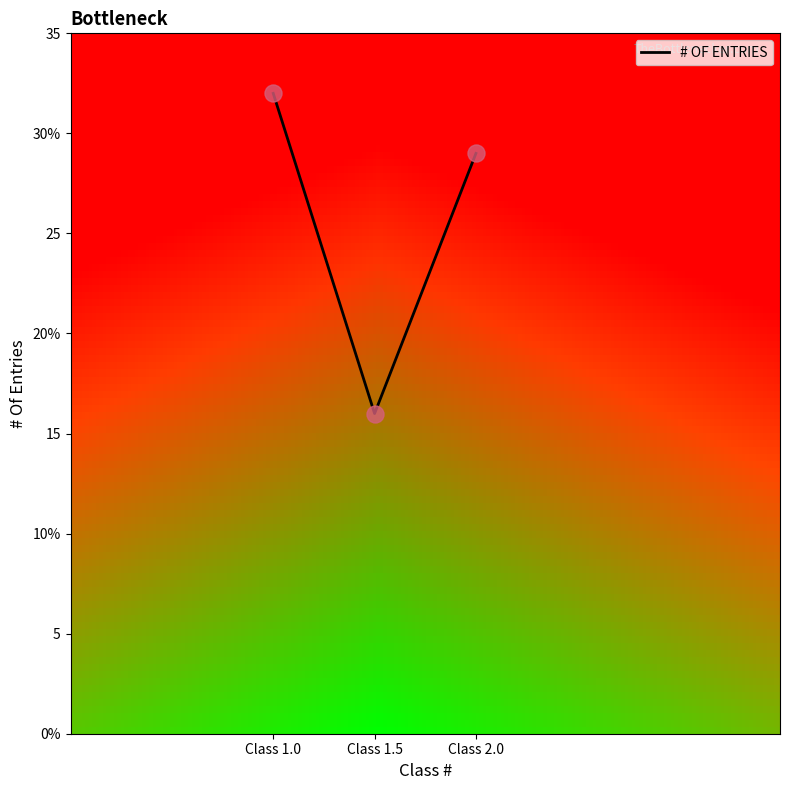

Does the chart have visible grid lines?

No